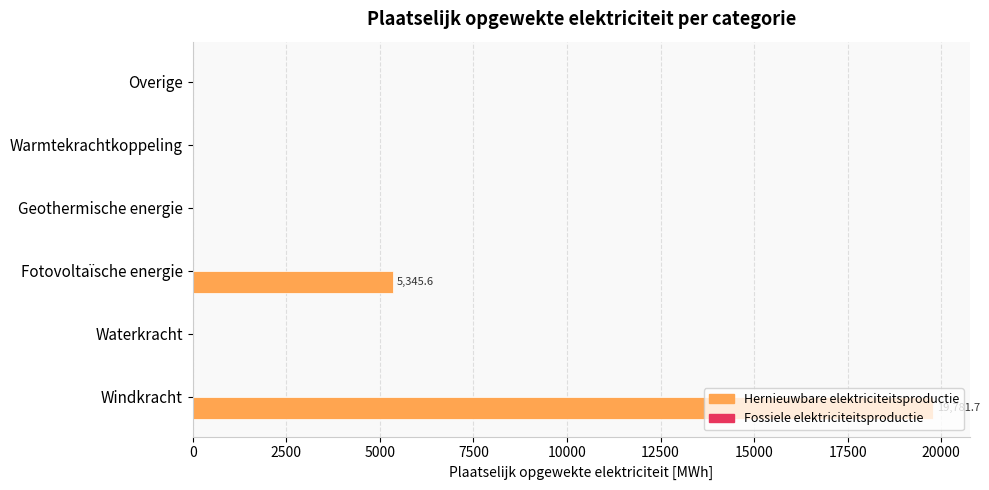

What is the sum of the values at Windkracht and Waterkracht?

19781.7